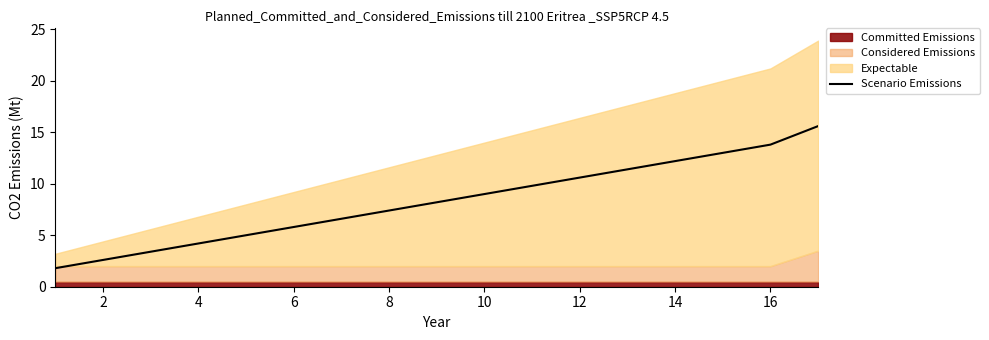

What is the difference between the maximum and minimum values?

13.8